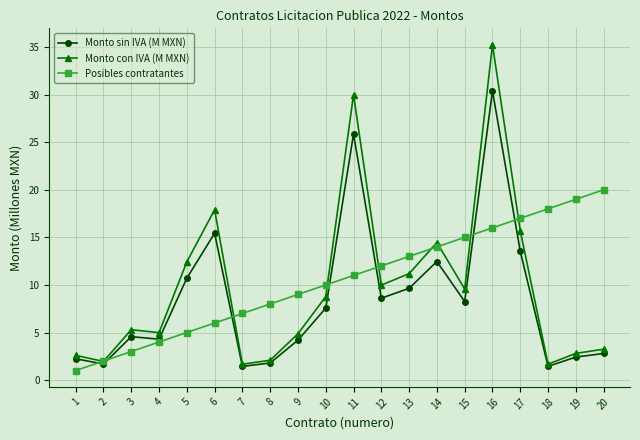

What is the maximum value for Monto con IVA (M MXN)?

35.3